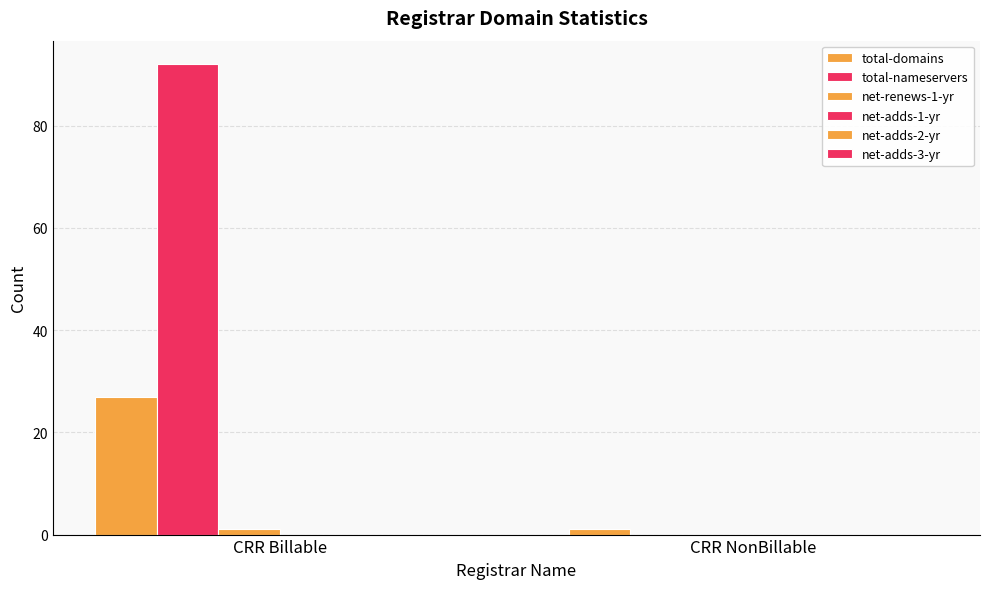

Which series has the largest range (max minus min)?

total-nameservers